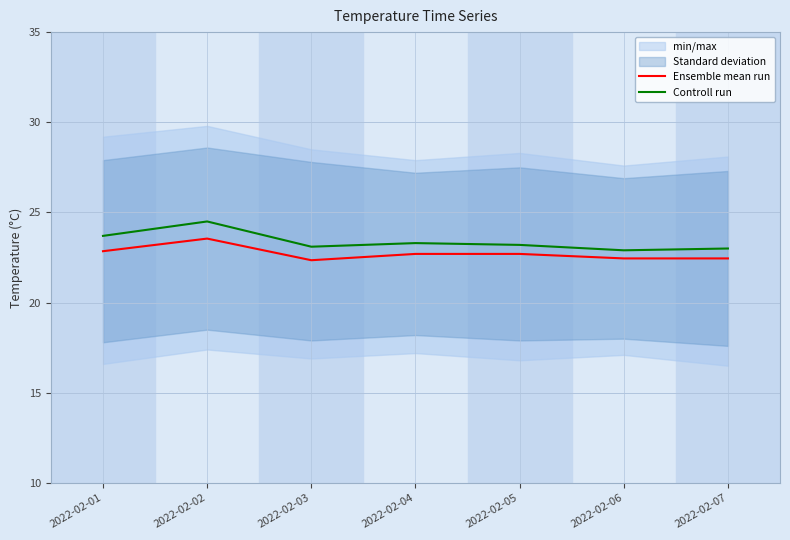

What is the sum of the Controll run values at 2022-02-01 and 2022-02-06?

46.6